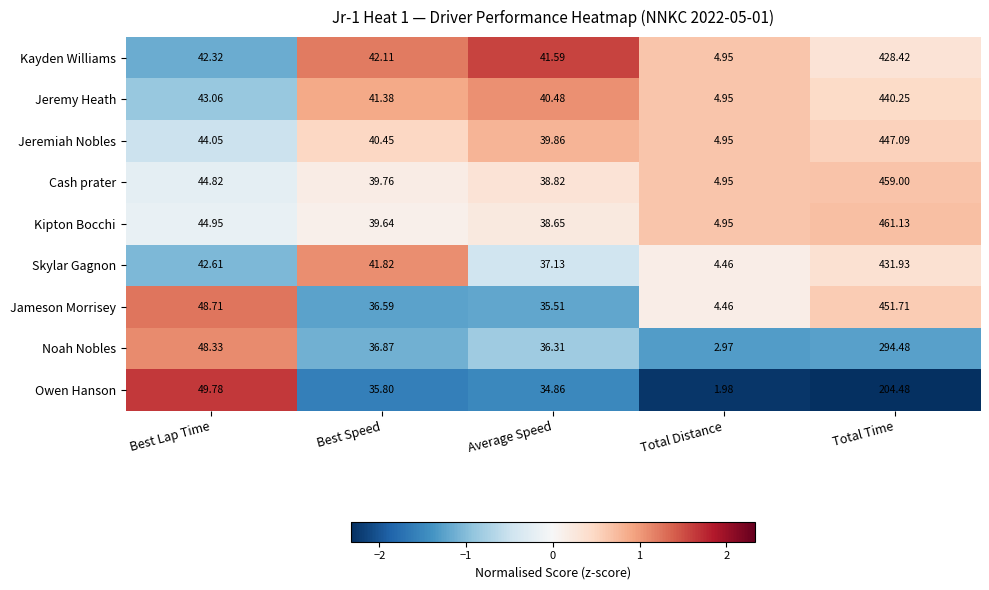

Where is Kayden Williams nearest to the value 216?

Best Lap Time